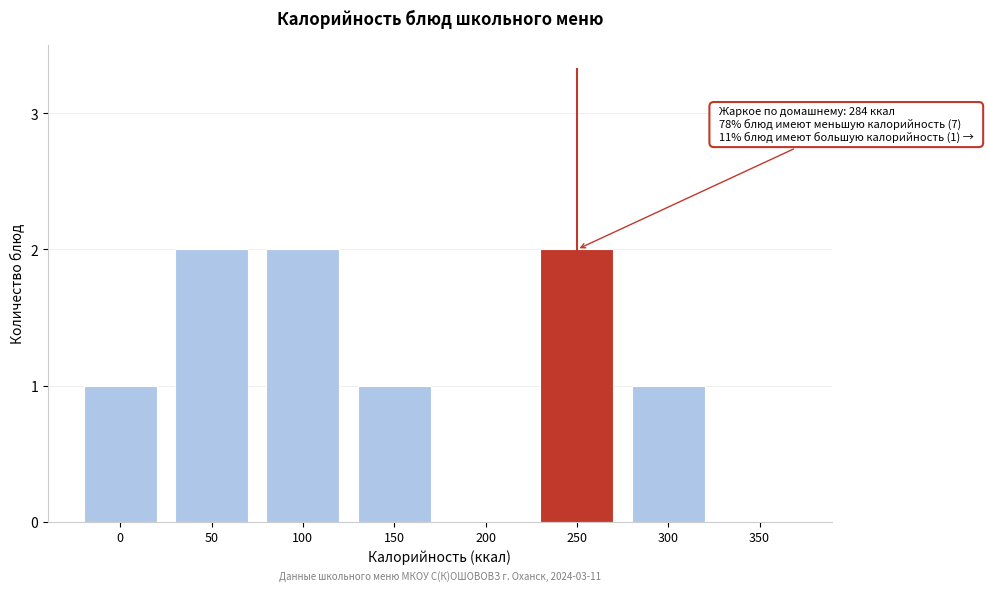

Reading left to right, list all the values displayed in this chart.

0=1	50=2	100=2	150=1	200=0	250=2	300=1	350=0